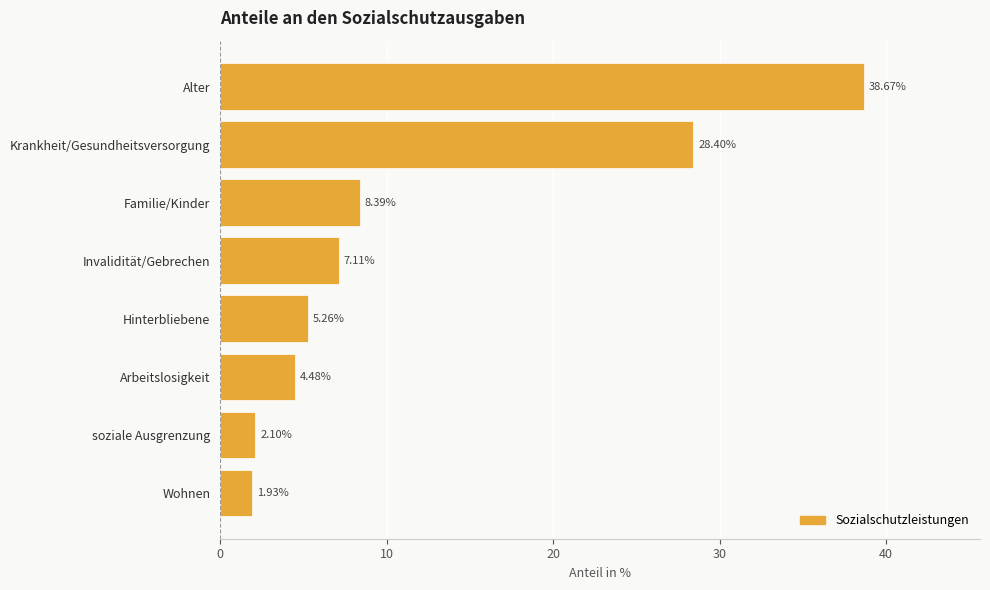

Which label corresponds to the largest value in the chart?

Alter